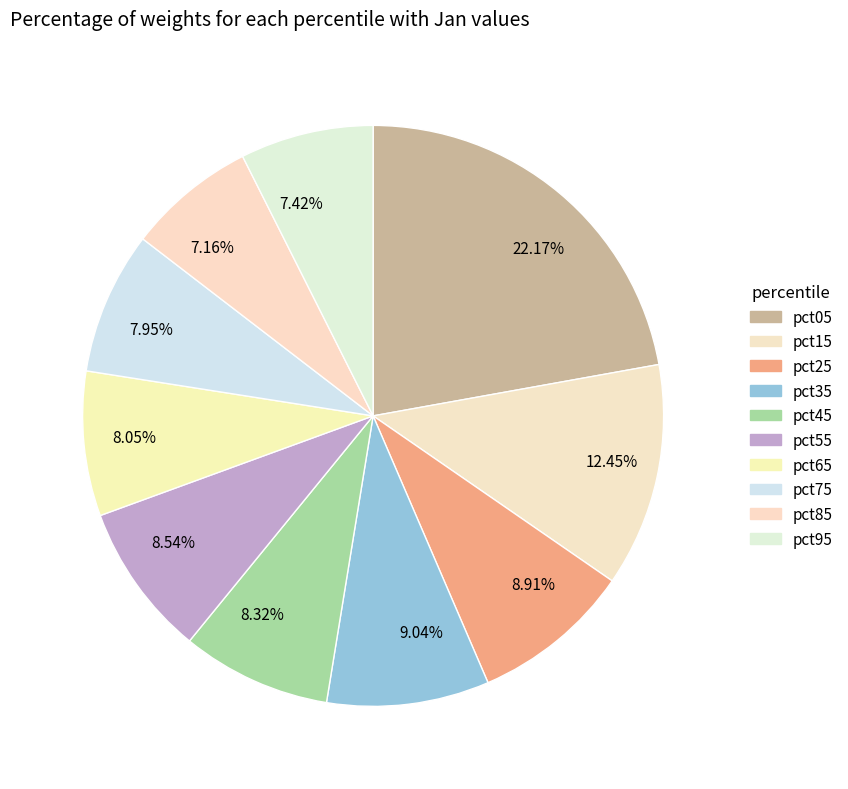

Combined, do 12.45% and 7.95% account for over 50%?

No